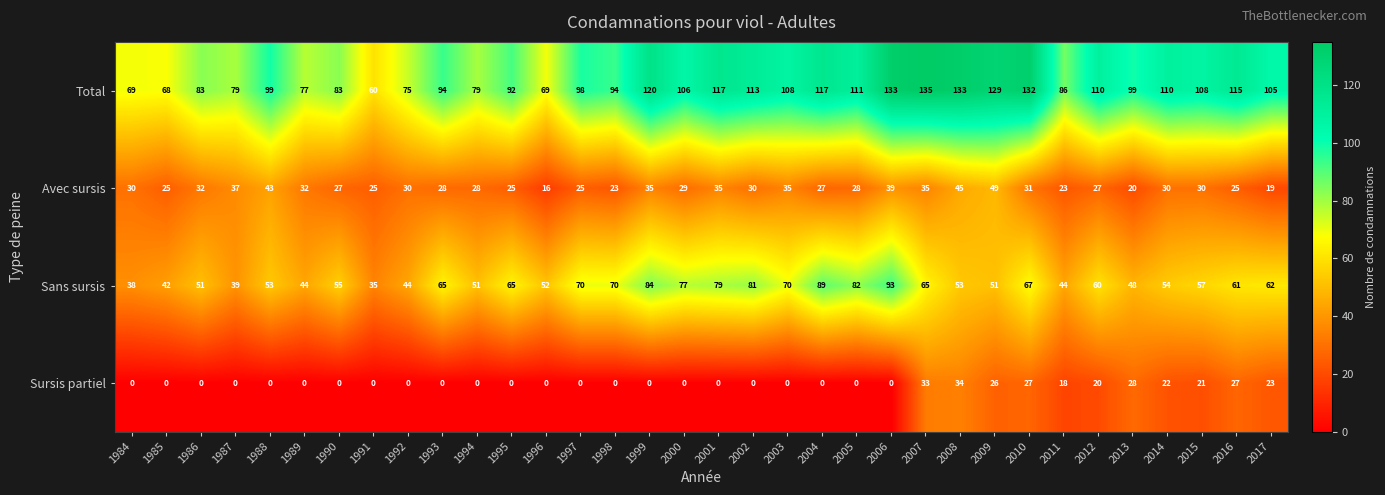

At 1988, list the series in order from smallest to largest.

Sursis partiel, Avec sursis, Sans sursis, Total